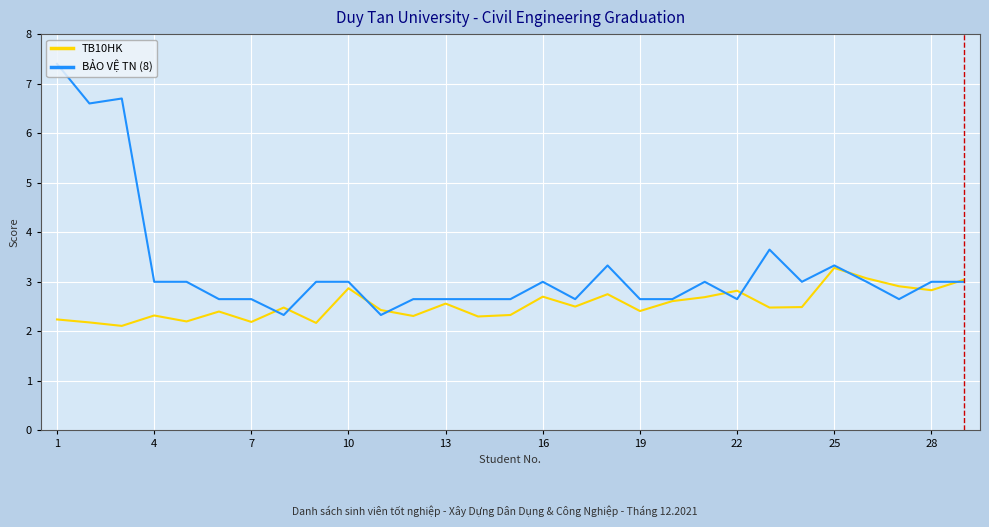

Rank the series by their maximum value, from highest to lowest.

BẢO VỆ TN (8), TB10HK